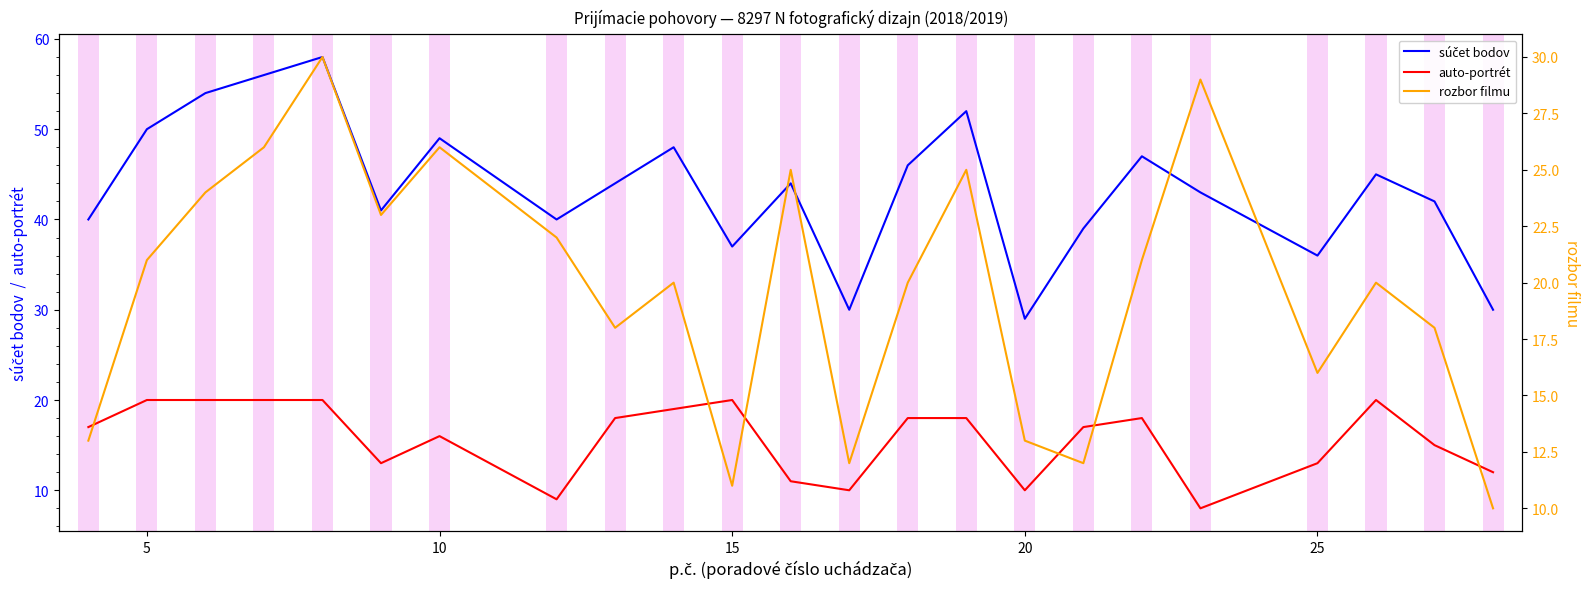

How many lines are shown in the chart?

3